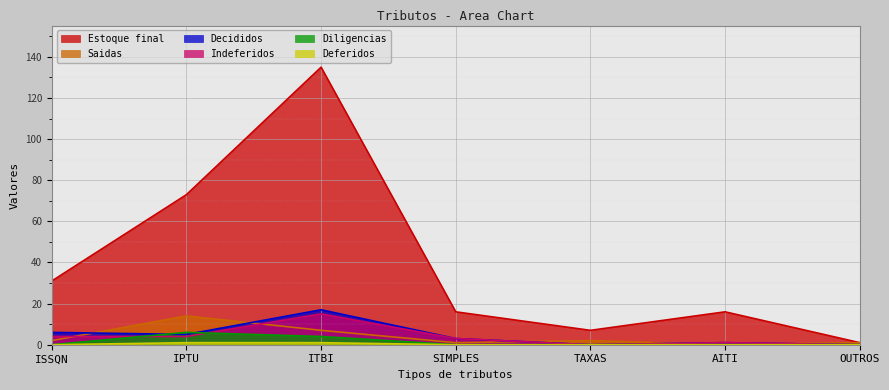

True or false: Diligencias has a value of 6 at ITBI.

False